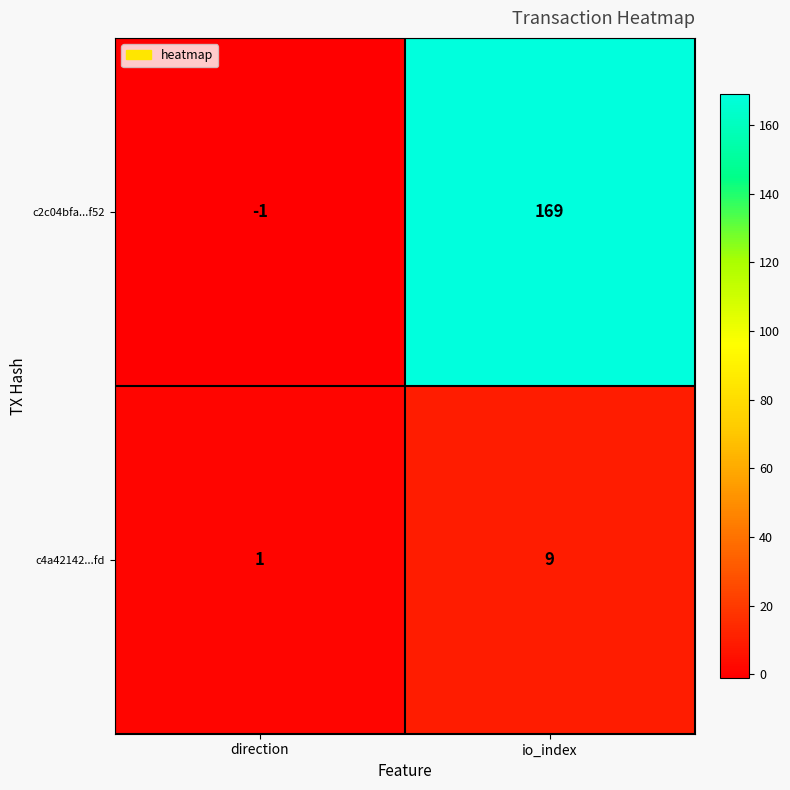

At which category does the chart reach its peak across all series?

io_index